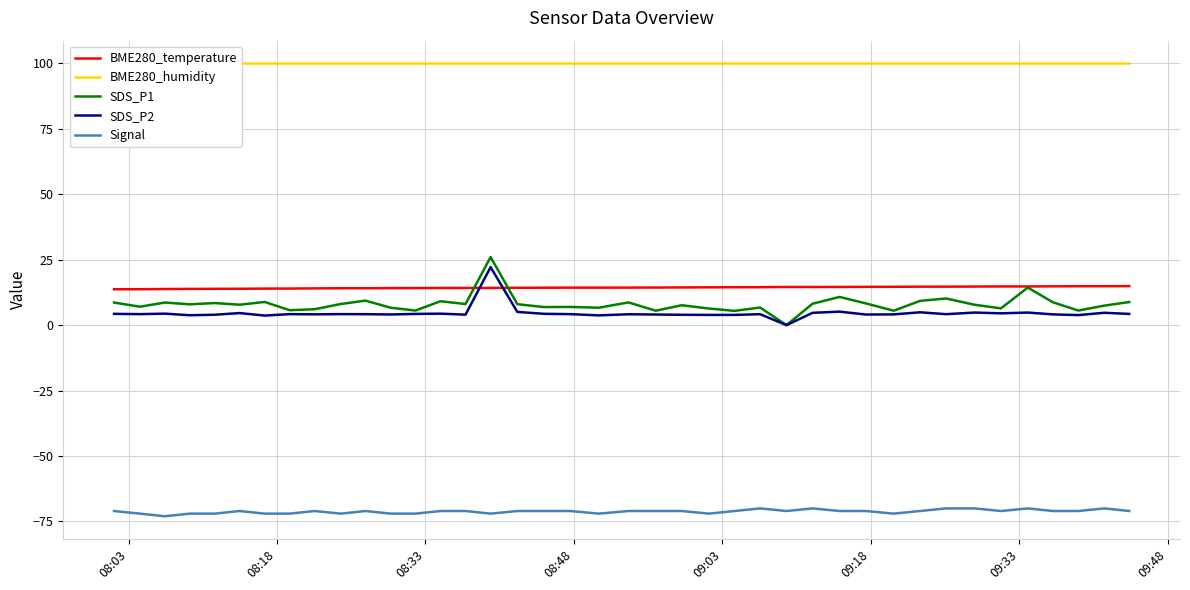

Reading left to right, what are all the values shown in this chart?

BME280_temperature: 13.7	13.7	13.8	13.8	13.9	13.9	13.9	14.0	14.0	14.1	14.1	14.2	14.2	14.2	14.2	14.2	14.3	14.3	14.3	14.3	14.3	14.4	14.4	14.4	14.5	14.5	14.6	14.6	14.6	14.6	14.6	14.7	14.7	14.7	14.8	14.8	14.8	14.9	14.9	14.9
BME280_humidity: 100.0	100.0	100.0	100.0	100.0	100.0	100.0	100.0	100.0	100.0	100.0	100.0	100.0	100.0	100.0	100.0	100.0	100.0	100.0	100.0	100.0	100.0	100.0	100.0	100.0	100.0	100.0	100.0	100.0	100.0	100.0	100.0	100.0	100.0	100.0	100.0	100.0	100.0	100.0	100.0
SDS_P1: 8.6	7.0	8.6	8.0	8.4	7.8	8.8	5.7	6.1	8.1	9.3	6.7	5.6	9.1	8.1	26.0	8.0	6.9	7.0	6.7	8.7	5.5	7.6	6.3	5.5	6.7	0.0	8.2	10.8	8.3	5.5	9.3	10.2	7.8	6.4	14.3	8.7	5.6	7.5	8.8
SDS_P2: 4.3	4.2	4.4	3.8	4.0	4.6	3.6	4.2	4.1	4.2	4.2	4.1	4.3	4.4	4.0	22.1	5.0	4.3	4.2	3.7	4.2	4.0	4.0	3.9	3.9	4.2	0.0	4.7	5.2	4.0	4.1	4.9	4.2	4.8	4.5	4.8	4.1	3.8	4.7	4.3
Signal: -71.0	-72.0	-73.0	-72.0	-72.0	-71.0	-72.0	-72.0	-71.0	-72.0	-71.0	-72.0	-72.0	-71.0	-71.0	-72.0	-71.0	-71.0	-71.0	-72.0	-71.0	-71.0	-71.0	-72.0	-71.0	-70.0	-71.0	-70.0	-71.0	-71.0	-72.0	-71.0	-70.0	-70.0	-71.0	-70.0	-71.0	-71.0	-70.0	-71.0